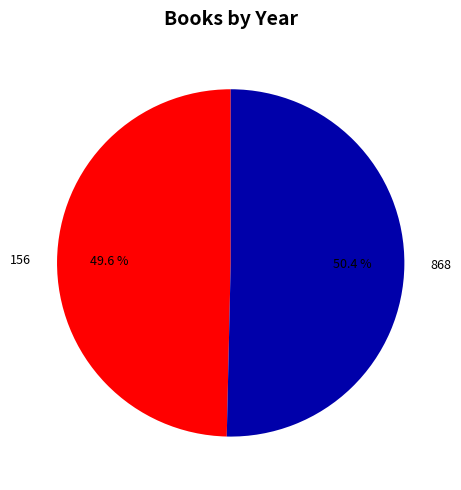

Approximately how many times larger is the value at 156 compared to 868?

1.0